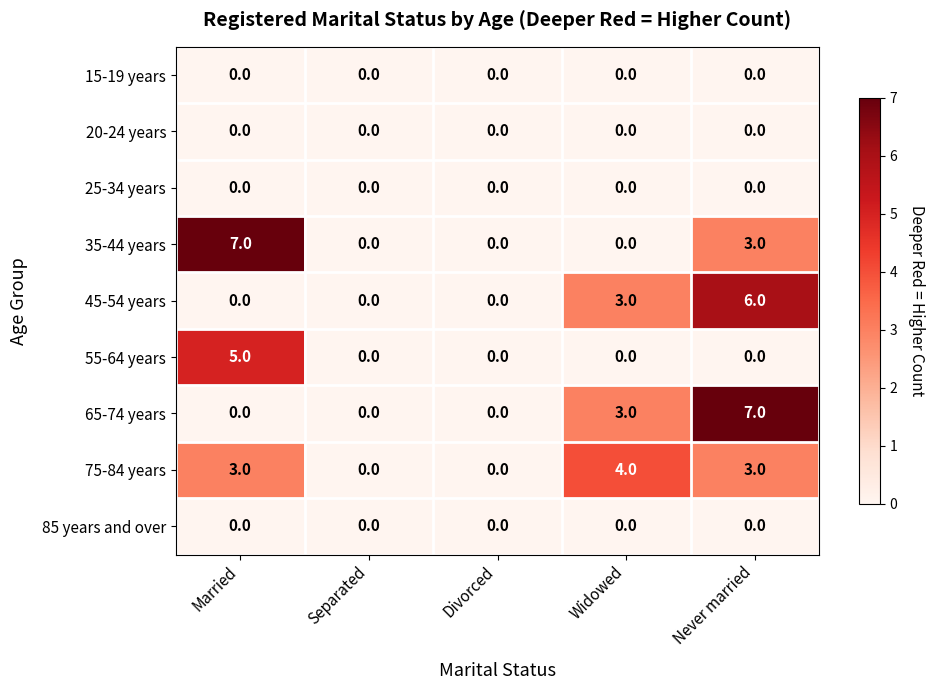

The 65-74 years series shows 0 at Divorced. True or false?

True